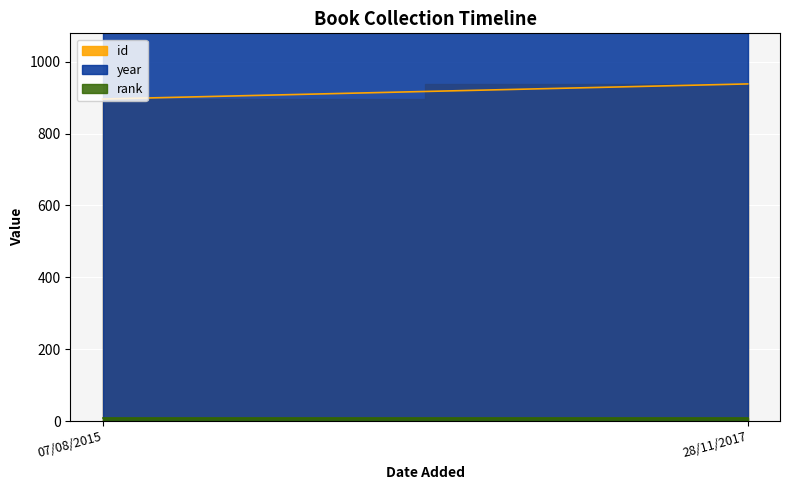

Which series has the largest total across all categories?

year